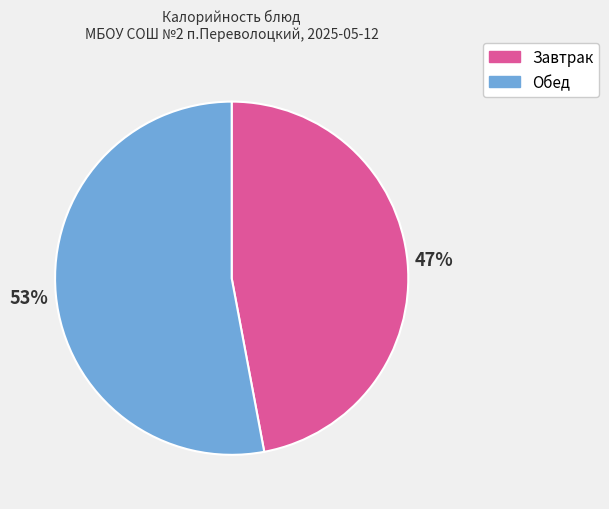

Is there a majority slice in this chart?

Yes